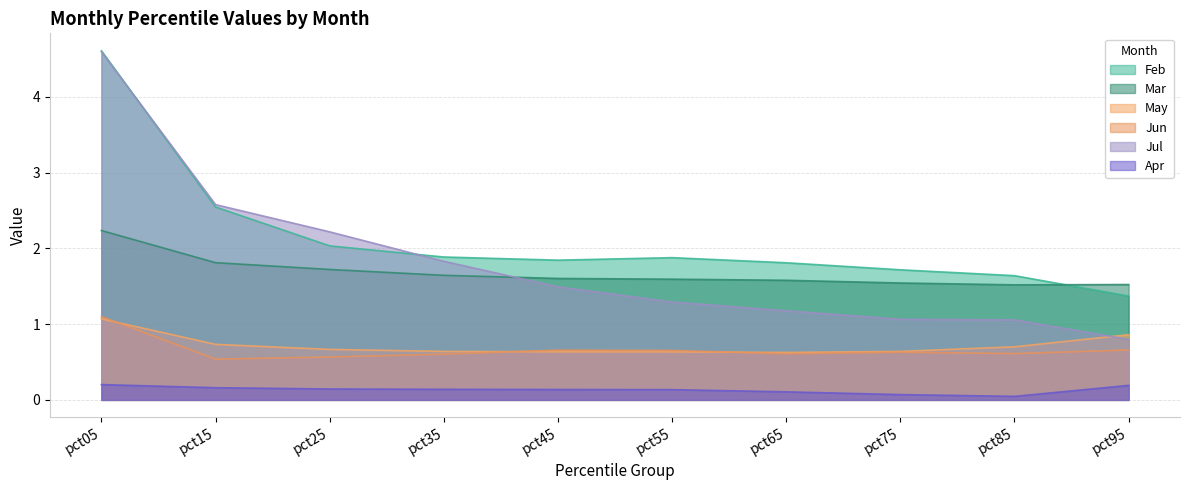

Reading right to left, extract all data points from this chart.

Feb: pct95=1.4	pct85=1.6	pct75=1.7	pct65=1.8	pct55=1.9	pct45=1.8	pct35=1.9	pct25=2.0	pct15=2.5	pct05=4.6
Mar: pct95=1.5	pct85=1.5	pct75=1.5	pct65=1.6	pct55=1.6	pct45=1.6	pct35=1.6	pct25=1.7	pct15=1.8	pct05=2.2
May: pct95=0.9	pct85=0.7	pct75=0.6	pct65=0.6	pct55=0.6	pct45=0.6	pct35=0.6	pct25=0.7	pct15=0.7	pct05=1.1
Jun: pct95=0.7	pct85=0.6	pct75=0.6	pct65=0.6	pct55=0.7	pct45=0.7	pct35=0.6	pct25=0.6	pct15=0.5	pct05=1.1
Jul: pct95=0.8	pct85=1.1	pct75=1.1	pct65=1.2	pct55=1.3	pct45=1.5	pct35=1.8	pct25=2.2	pct15=2.6	pct05=4.6
Apr: pct95=0.2	pct85=0.0	pct75=0.1	pct65=0.1	pct55=0.1	pct45=0.1	pct35=0.1	pct25=0.1	pct15=0.2	pct05=0.2